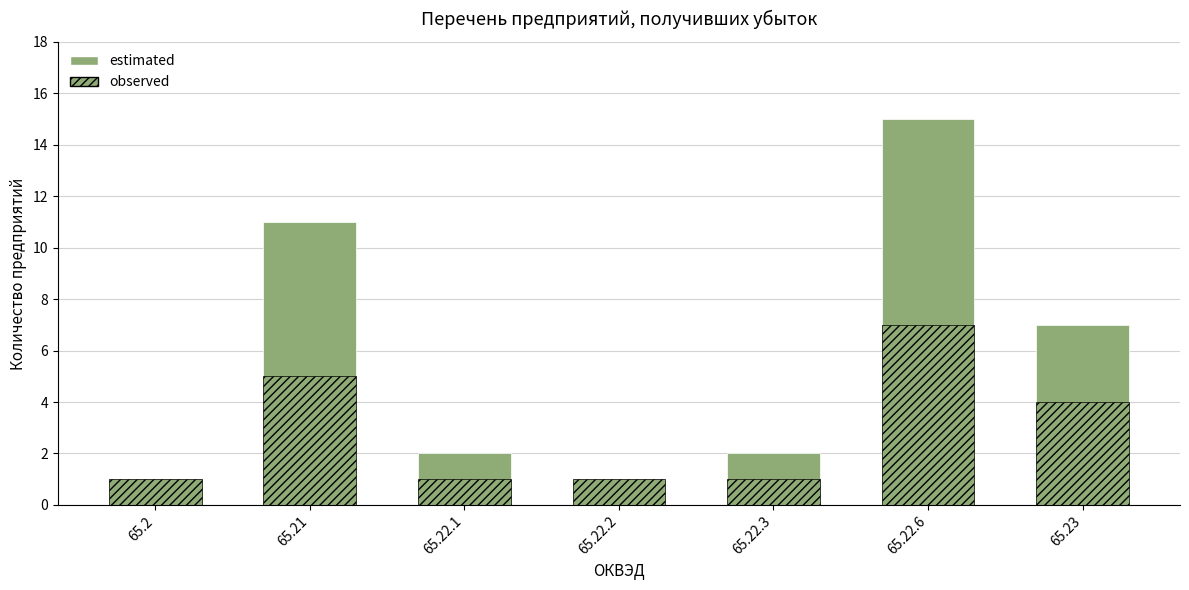

Is it true that observed equals 0 at 65.22.1?

False